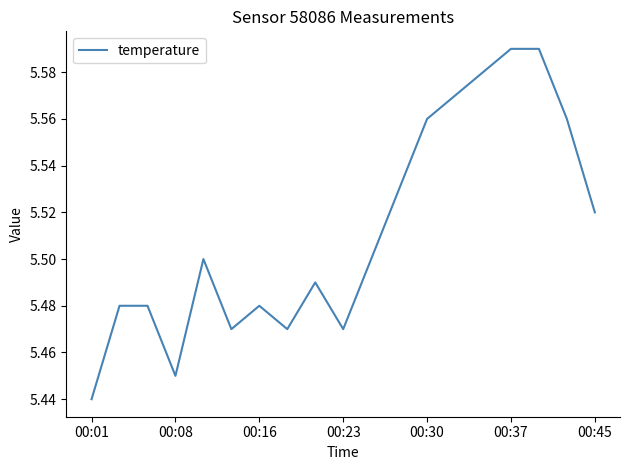

Reading right to left, what are all the values shown in this chart?

5.5	5.6	5.6	5.6	5.6	5.6	5.6	5.5	5.5	5.5	5.5	5.5	5.5	5.5	5.5	5.5	5.5	5.5	5.4